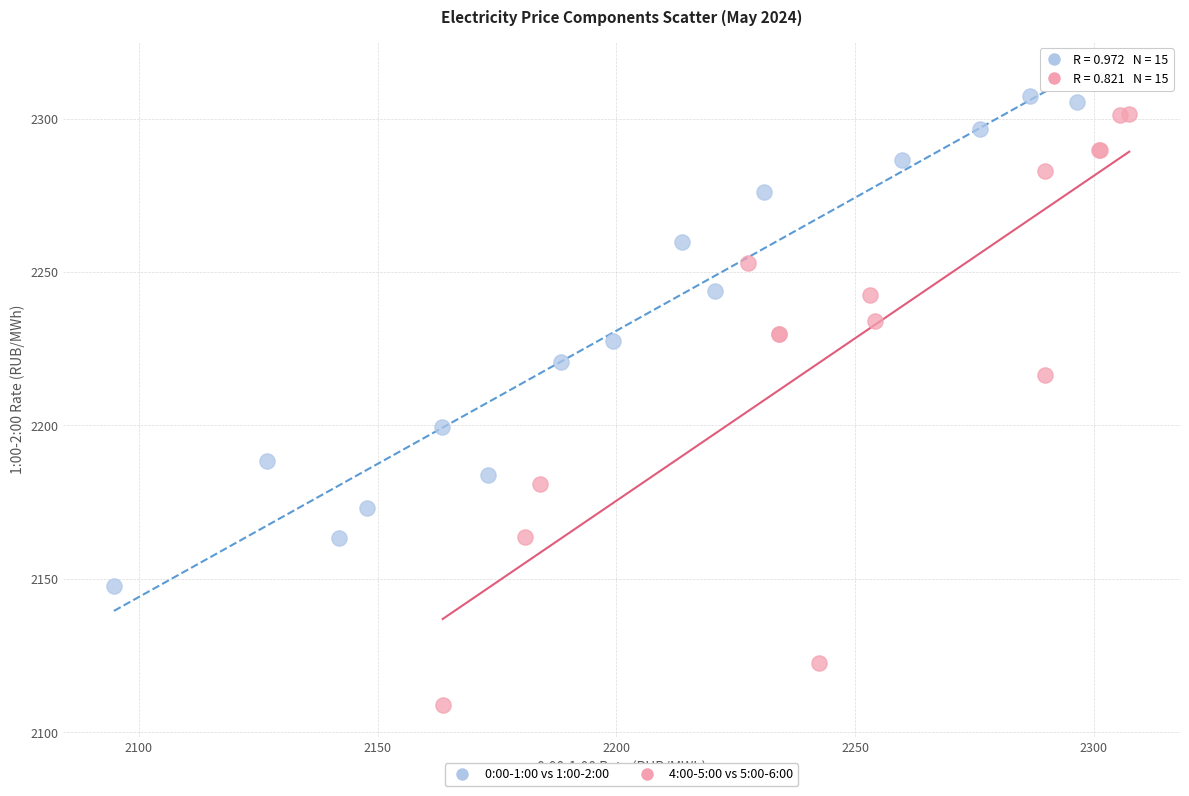

Which series has the largest Y range (max minus min)?

4:00-5:00 vs 5:00-6:00